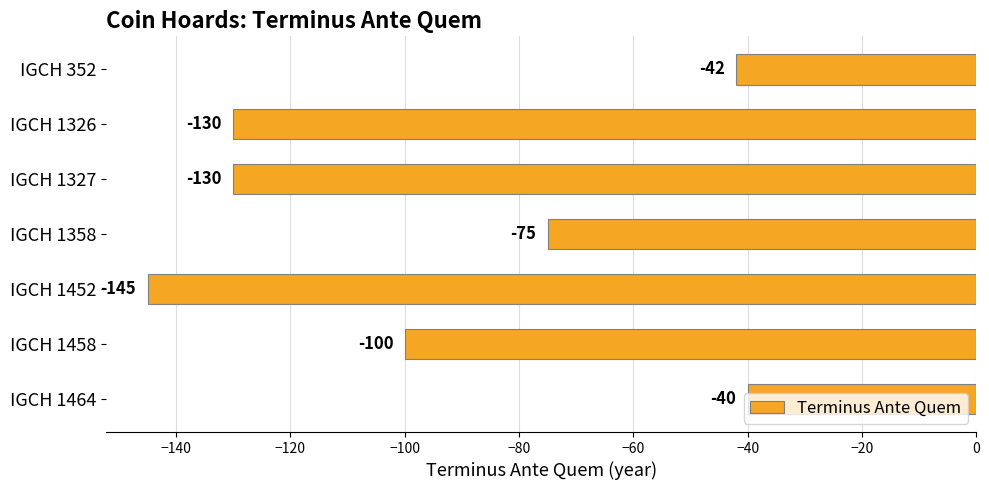

What is the value of the 3rd bar from the top?

-130